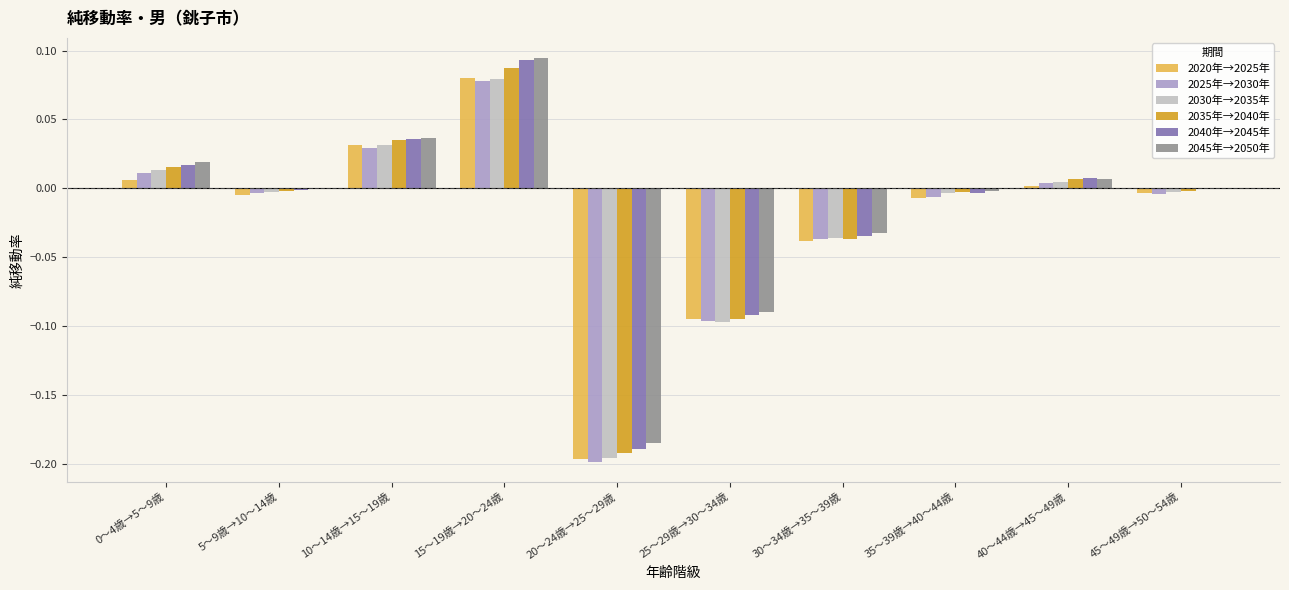

At which label does 2035年→2040年 reach its peak?

15～19歳→20～24歳